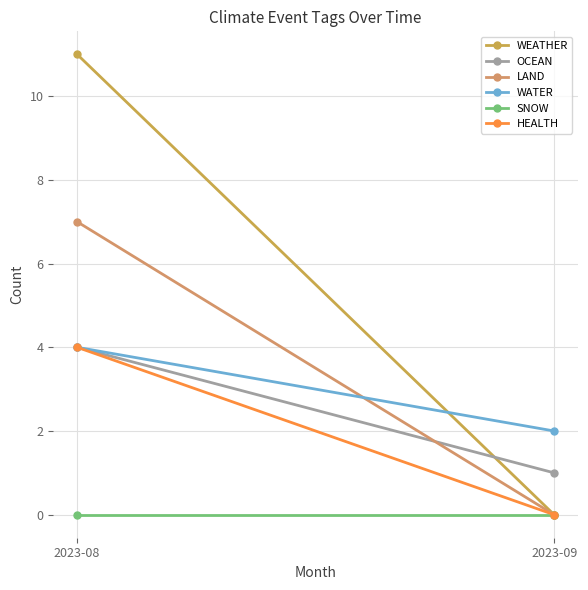

At 2023-08, list the series in order from smallest to largest.

SNOW, OCEAN, WATER, HEALTH, LAND, WEATHER